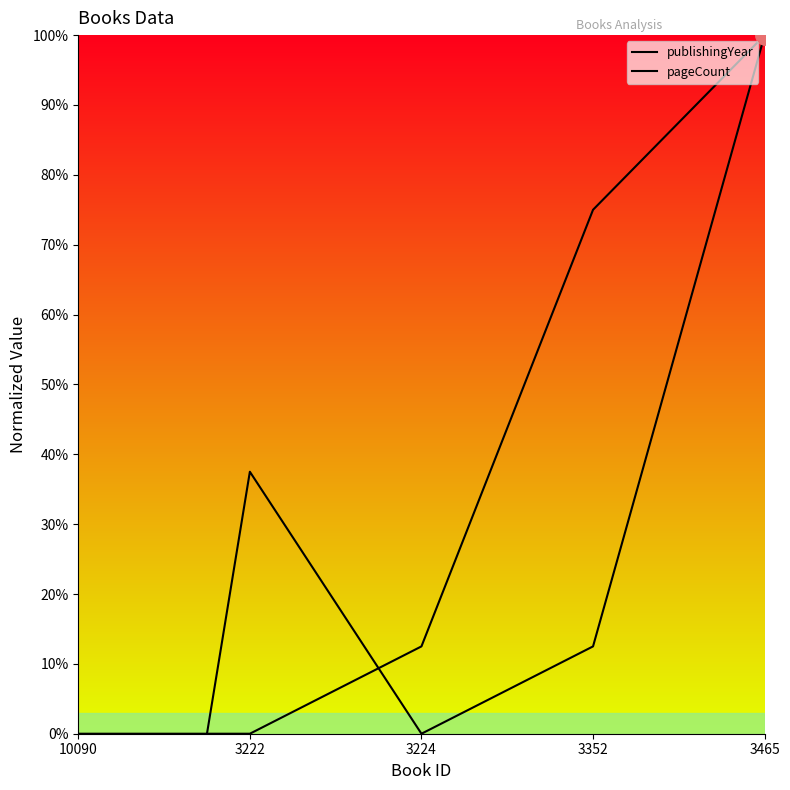

At which category does pageCount reach its first local peak?

3222